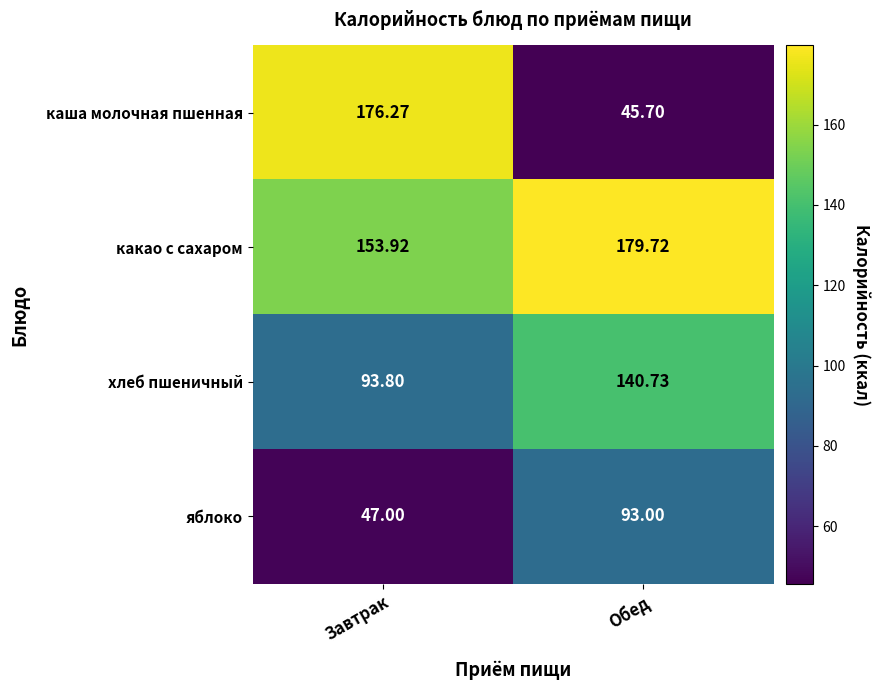

How many values in the какао с сахаром series exceed 179?

1